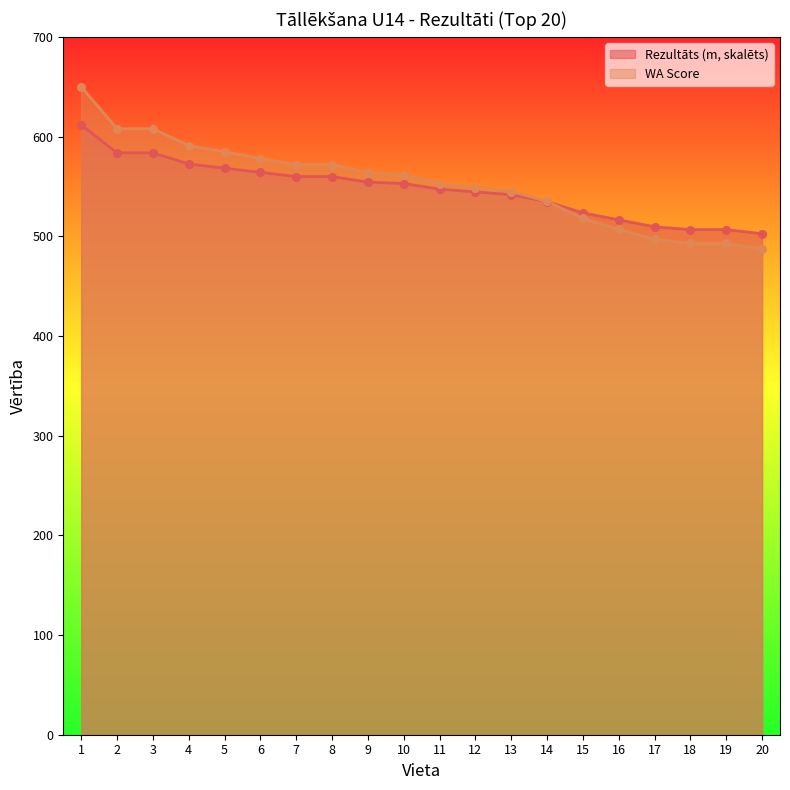

What are all the series names shown in the legend?

Rezultāts (m, skalēts), WA Score